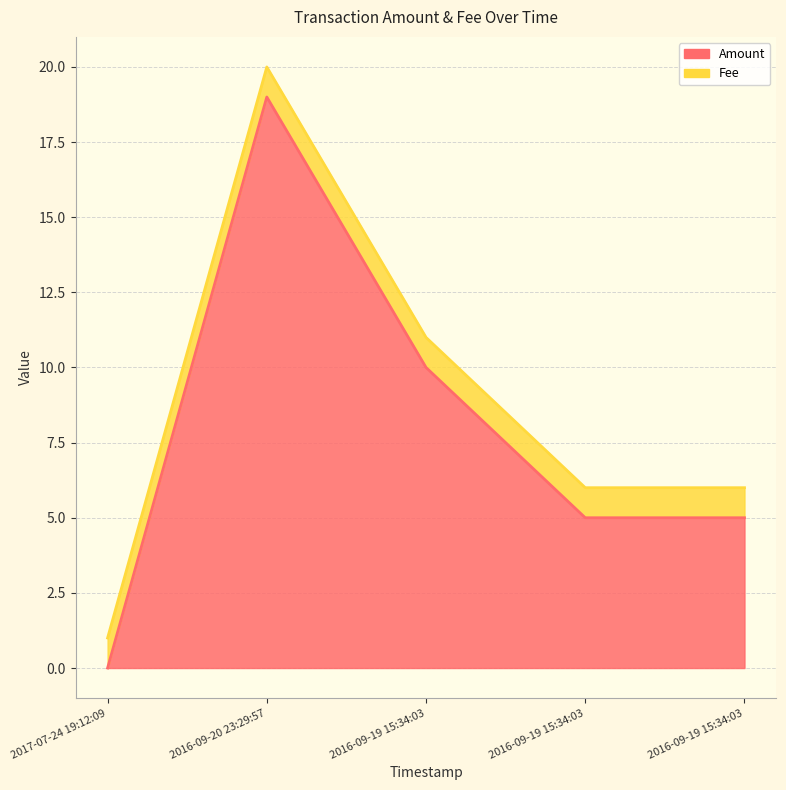

Which label corresponds to the largest value in the chart?

2016-09-20 23:29:57